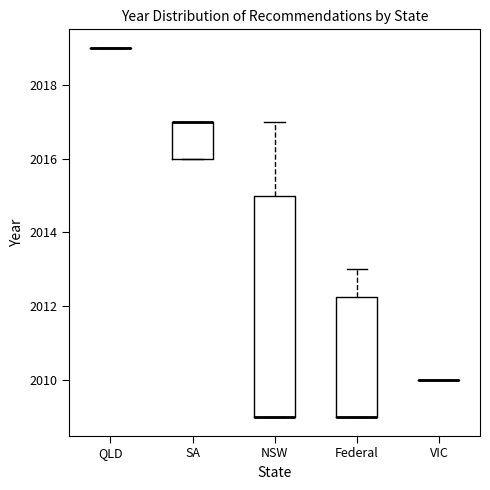

Reading left to right, transcribe this box plot: for each box, give where its median line is, the range the box spans, and where its two whiskers end, as read against the y-axis. The values are not printed on the chart, so give them approximately, as read against the axis.

QLD: box collapsed to a line at 2019.0, whiskers 2019.0 to 2019.0
SA: median 2017.0 (drawn on the box's upper edge), box 2016.0 to 2017.0, whiskers 2016.0 to 2017.0
NSW: median 2009.0 (drawn on the box's lower edge), box 2009.0 to 2015.0, whiskers 2009.0 to 2017.0
Federal: median 2009.0 (drawn on the box's lower edge), box 2009.0 to 2012.2, whiskers 2009.0 to 2013.0
VIC: box collapsed to a line at 2010.0, whiskers 2010.0 to 2010.0